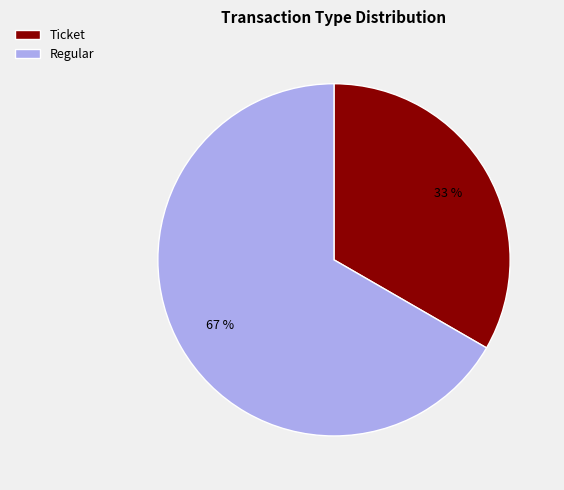

To the nearest percent, what is the combined percentage of Ticket and Regular?

100%